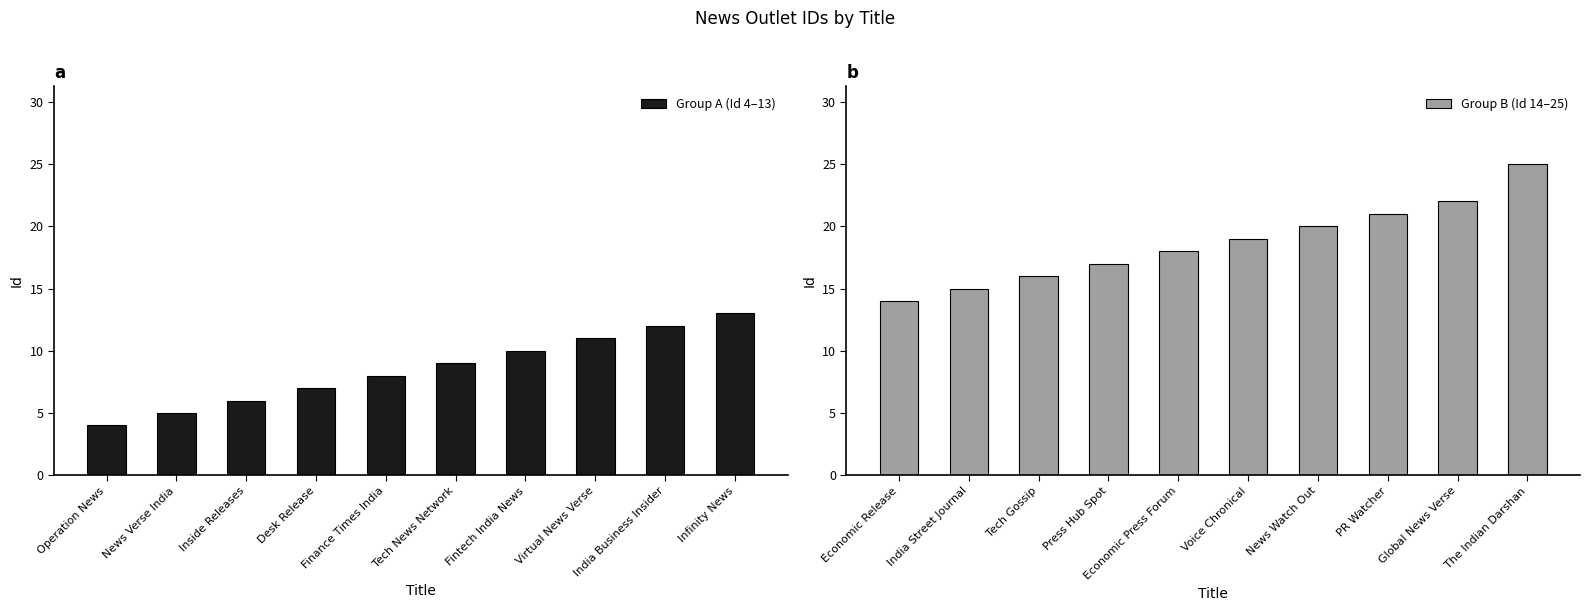

How many values in the Group B (Id 14–25) series exceed 19?

4